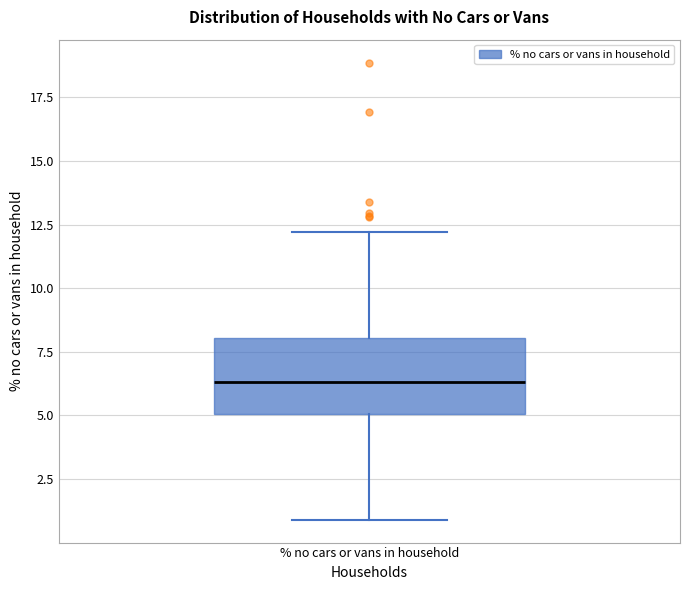

Read this box plot against the y-axis: the position of the median line, the range covered by the box, and the ends of both whiskers. The values are not printed on the chart, so give them approximately, as read against the axis.

median 6.5, box 5.0 to 8.0, whiskers 1.0 to 12.0